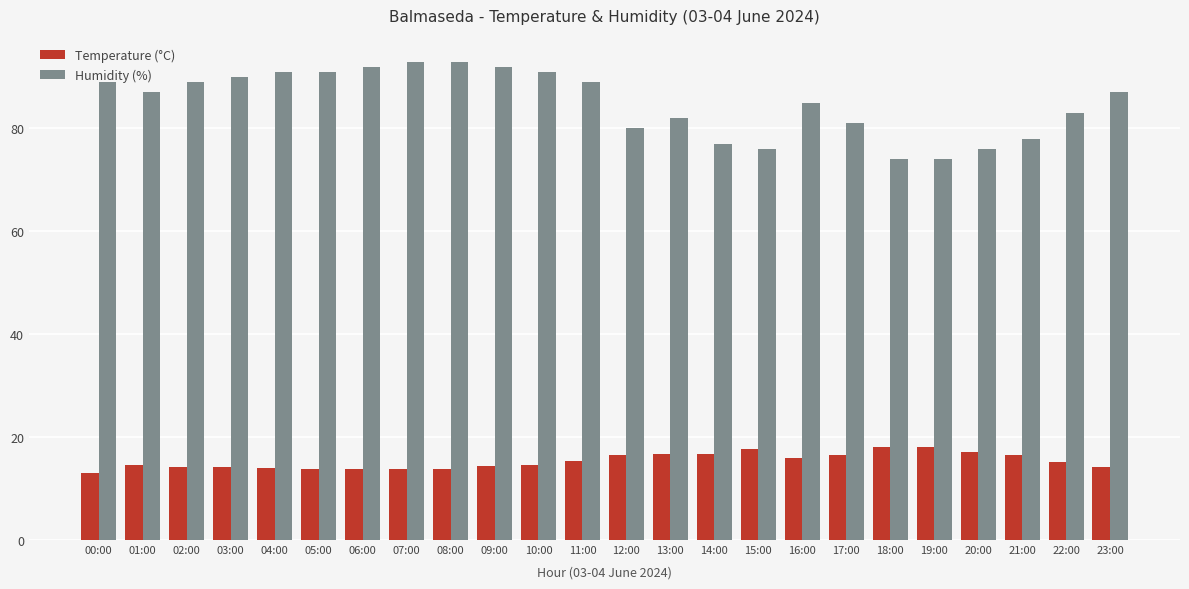

What is the difference between the maximum and minimum values in the Humidity (%) series?

19.0